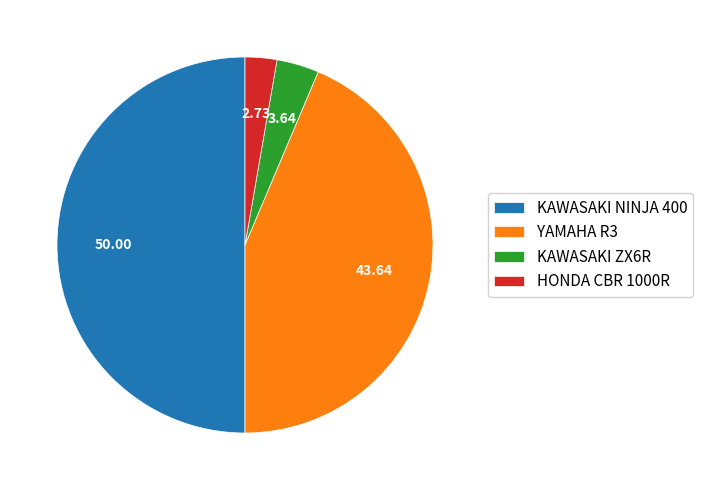

Rank the categories by value from highest to lowest.

KAWASAKI NINJA 400, YAMAHA R3, KAWASAKI ZX6R, HONDA CBR 1000R